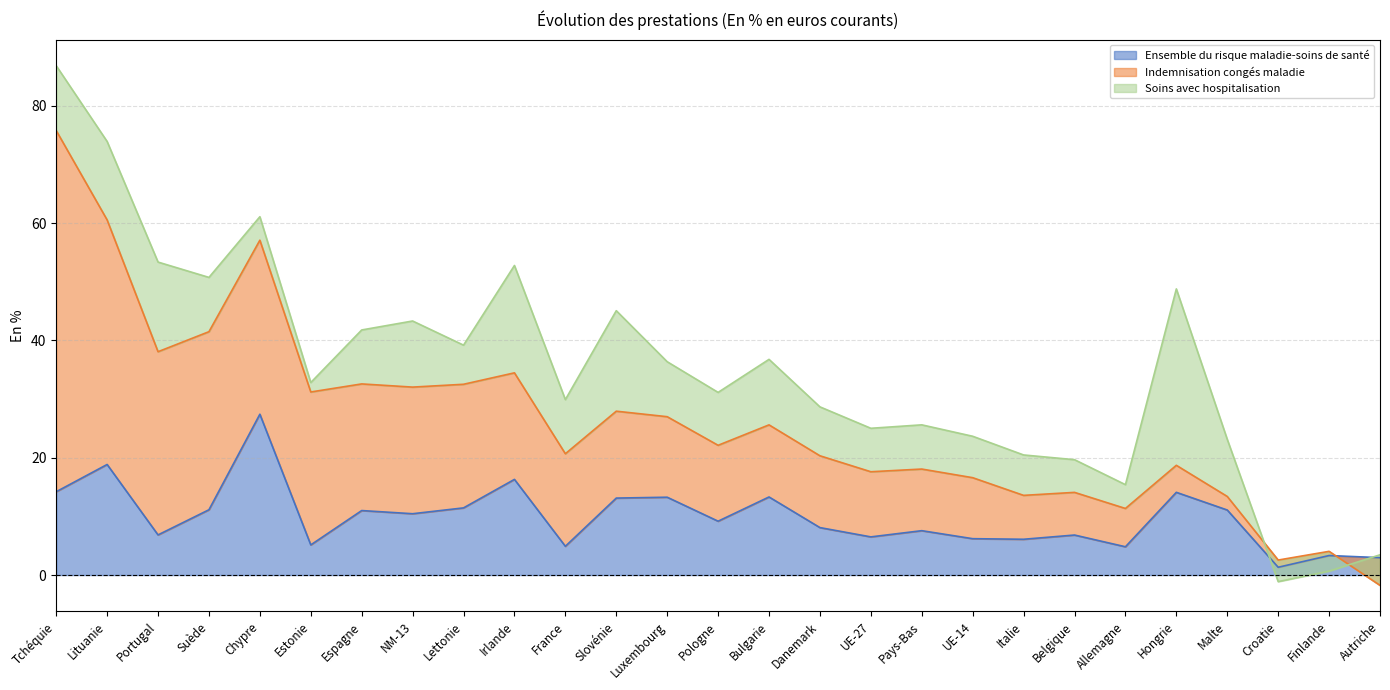

Reading left to right, extract all data points from this chart.

Ensemble du risque maladie-soins de santé: Tchéquie=14.2	Lituanie=18.8	Portugal=6.8	Suède=11.1	Chypre=27.4	Estonie=5.1	Espagne=11.0	NM-13=10.4	Lettonie=11.4	Irlande=16.3	France=4.9	Slovénie=13.1	Luxembourg=13.3	Pologne=9.2	Bulgarie=13.3	Danemark=8.1	UE-27=6.5	Pays-Bas=7.6	UE-14=6.2	Italie=6.1	Belgique=6.8	Allemagne=4.8	Hongrie=14.1	Malte=11.1	Croatie=1.3	Finlande=3.3	Autriche=3.0
Indemnisation congés maladie: Tchéquie=61.6	Lituanie=41.7	Portugal=31.2	Suède=30.4	Chypre=29.7	Estonie=26.1	Espagne=21.6	NM-13=21.6	Lettonie=21.1	Irlande=18.2	France=15.8	Slovénie=14.8	Luxembourg=13.7	Pologne=12.9	Bulgarie=12.3	Danemark=12.2	UE-27=11.1	Pays-Bas=10.5	UE-14=10.4	Italie=7.5	Belgique=7.3	Allemagne=6.5	Hongrie=4.6	Malte=2.3	Croatie=1.2	Finlande=0.7	Autriche=-4.7
Soins avec hospitalisation: Tchéquie=11.1	Lituanie=13.4	Portugal=15.3	Suède=9.3	Chypre=4.0	Estonie=1.6	Espagne=9.2	NM-13=11.3	Lettonie=6.7	Irlande=18.3	France=9.2	Slovénie=17.1	Luxembourg=9.4	Pologne=9.0	Bulgarie=11.2	Danemark=8.3	UE-27=7.4	Pays-Bas=7.5	UE-14=7.1	Italie=6.9	Belgique=5.6	Allemagne=4.1	Hongrie=30.1	Malte=9.7	Croatie=-3.7	Finlande=-3.4	Autriche=5.2